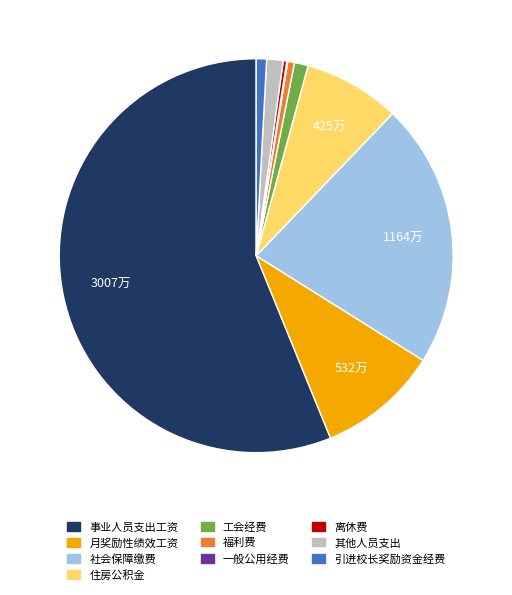

Between 月奖励性绩效工资 and 引进校长奖励资金经费, which is larger?

月奖励性绩效工资